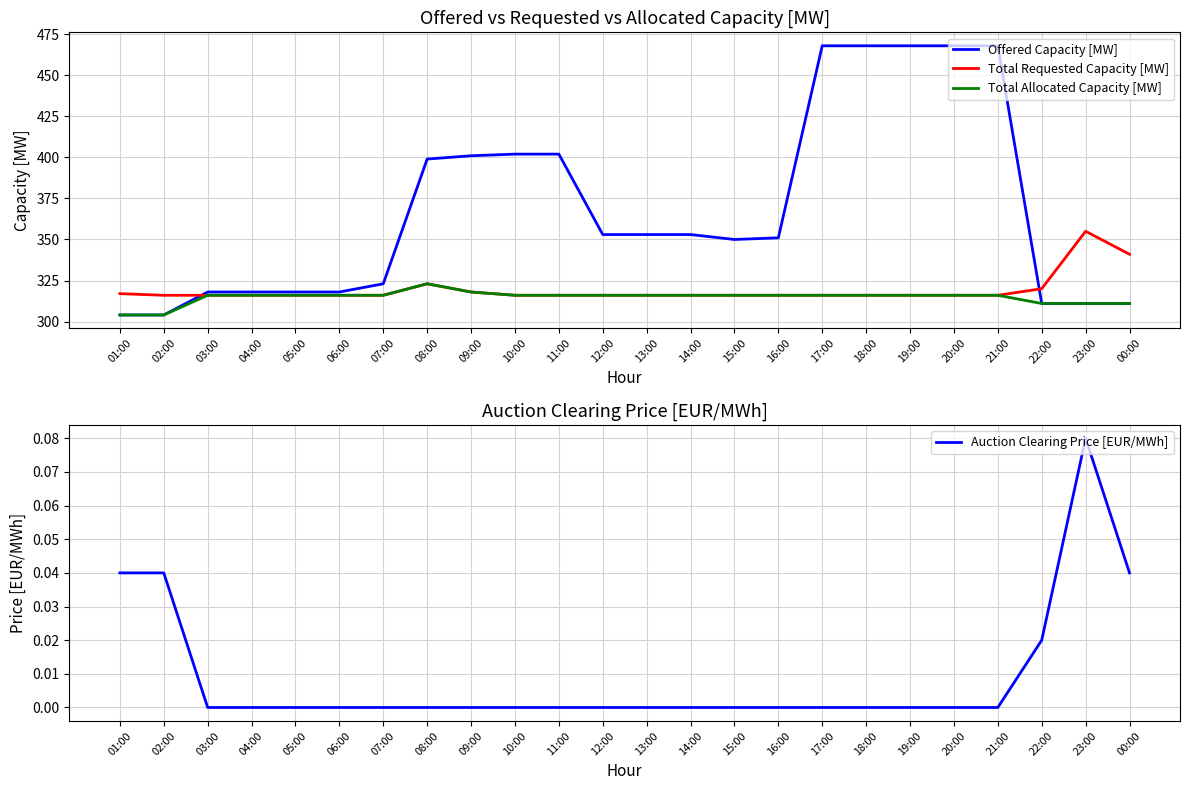

What is the total value across all series at 22:00?

942.0